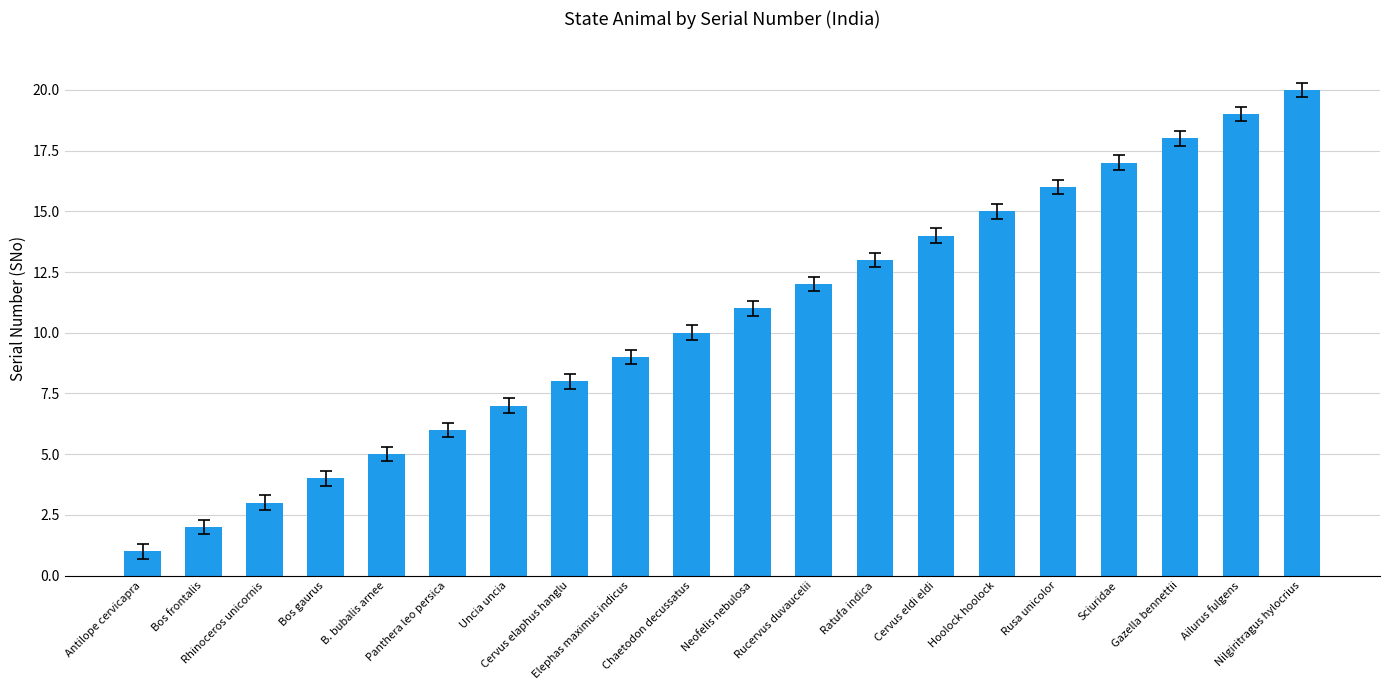

How many bars are there in total?

20